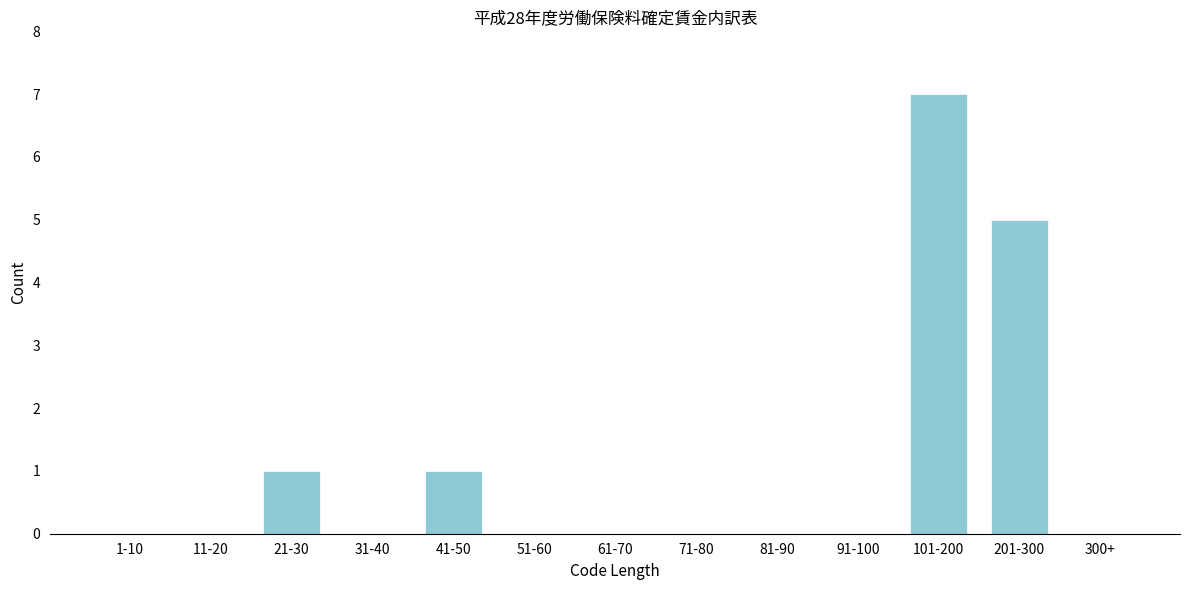

Reading left to right, transcribe all the data shown in this chart.

1-10=0	11-20=0	21-30=1	31-40=0	41-50=1	51-60=0	61-70=0	71-80=0	81-90=0	91-100=0	101-200=7	201-300=5	300+=0